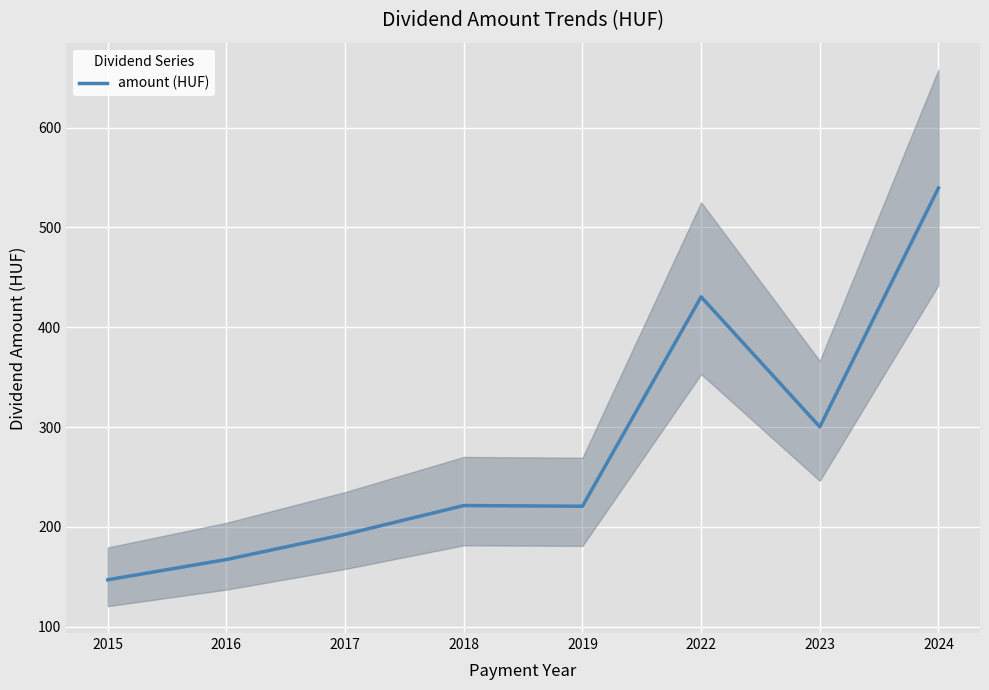

Which label corresponds to the largest value in the chart?

2024